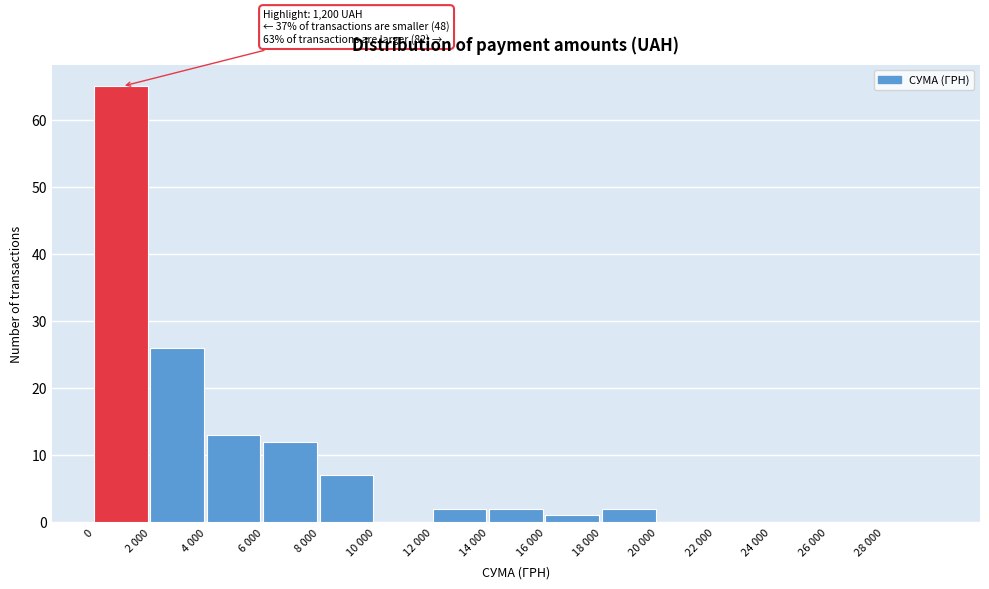

Reading left to right, what are all the values shown in this chart?

0=65	2 000=26	4 000=13	6 000=12	8 000=7	10 000=0	12 000=2	14 000=2	16 000=1	18 000=2	20 000=0	22 000=0	24 000=0	26 000=0	28 000=0